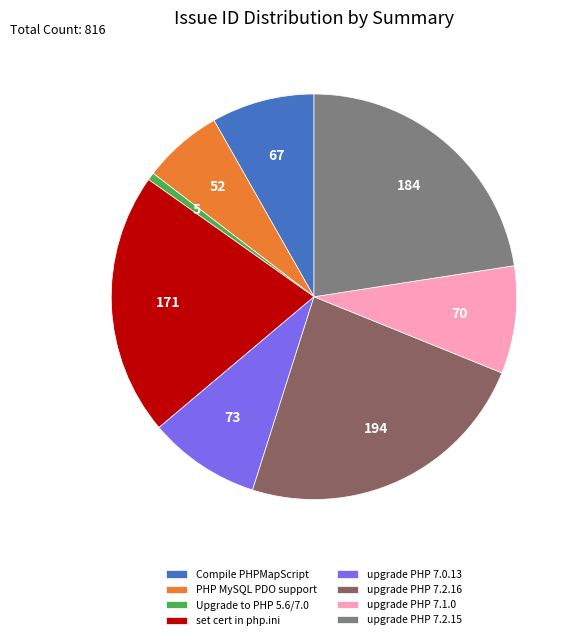

Is the sum of upgrade PHP 7.1.0 and upgrade PHP 7.2.15 greater than half?

No